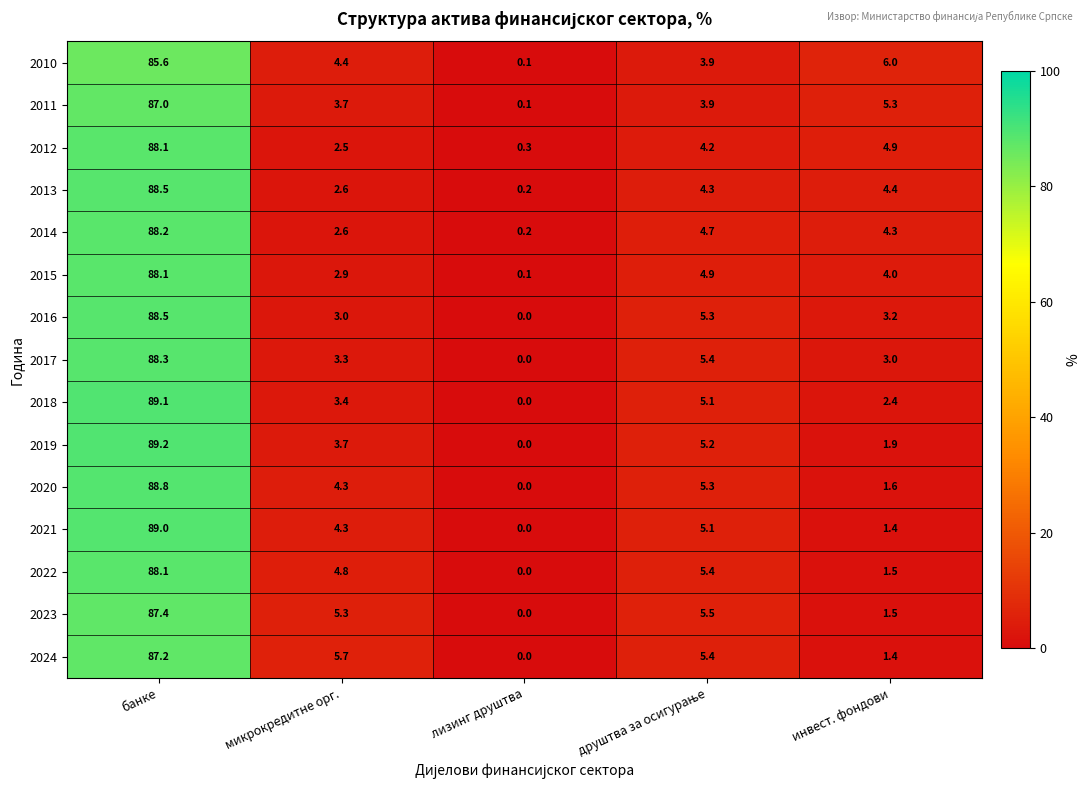

At which category is the sum across all series the highest?

банке